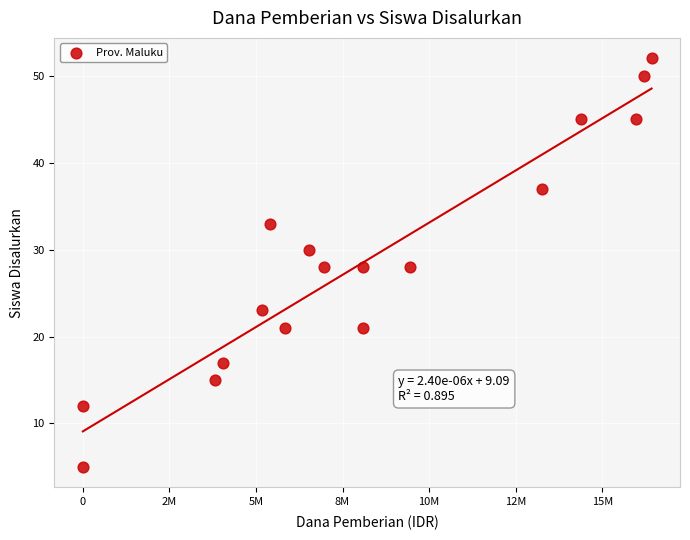

What is the range of X values (max minus min)?

16425000